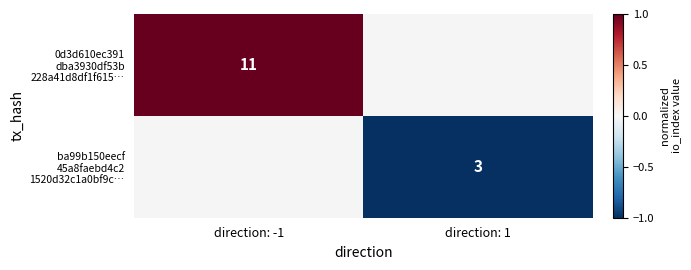

Rank the series at direction: 1 from highest to lowest value.

0d3d610ec391 dba3930df53b 228a41d8df1f615…, ba99b150eecf 45a8faebd4c2 1520d32c1a0bf9c…